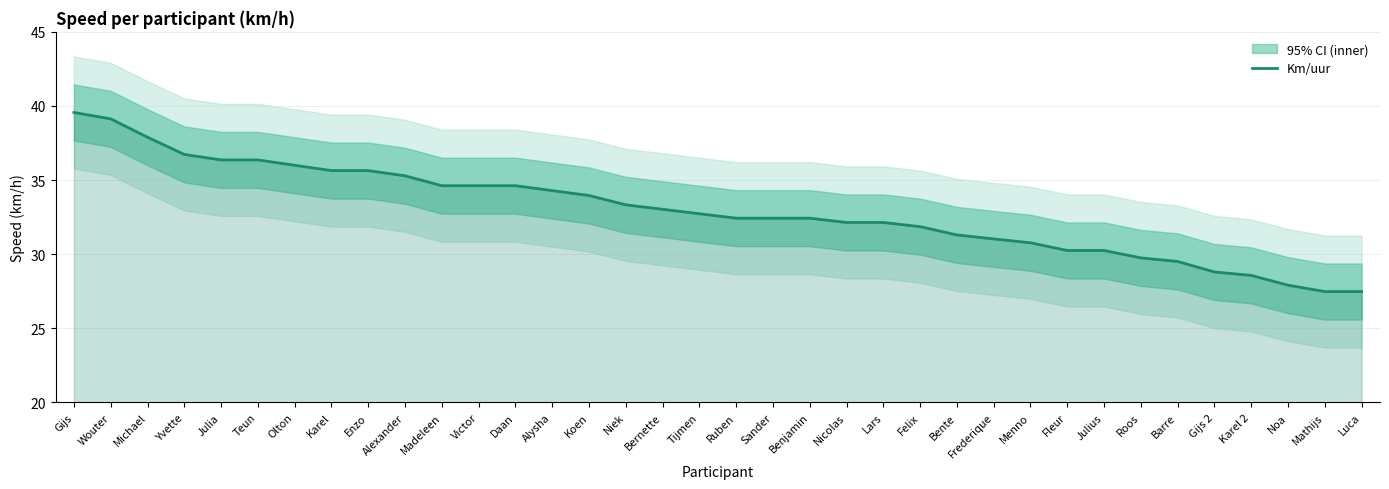

Which has a higher value, Victor or Alysha?

Victor